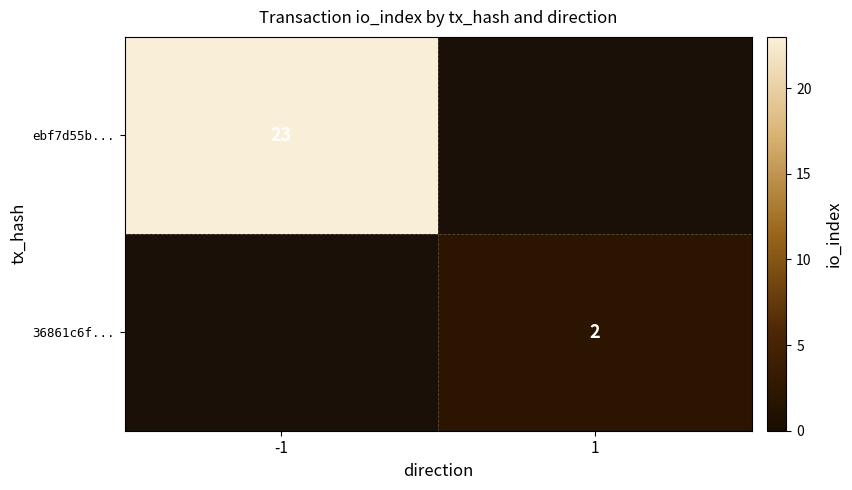

The 36861c6f... series shows 2 at 1. True or false?

True